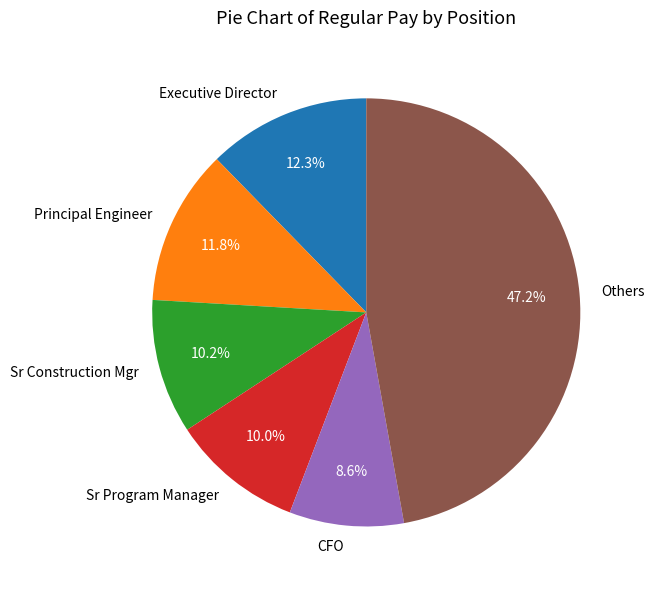

How much of the chart is everything except Sr Program Manager?

90.0%